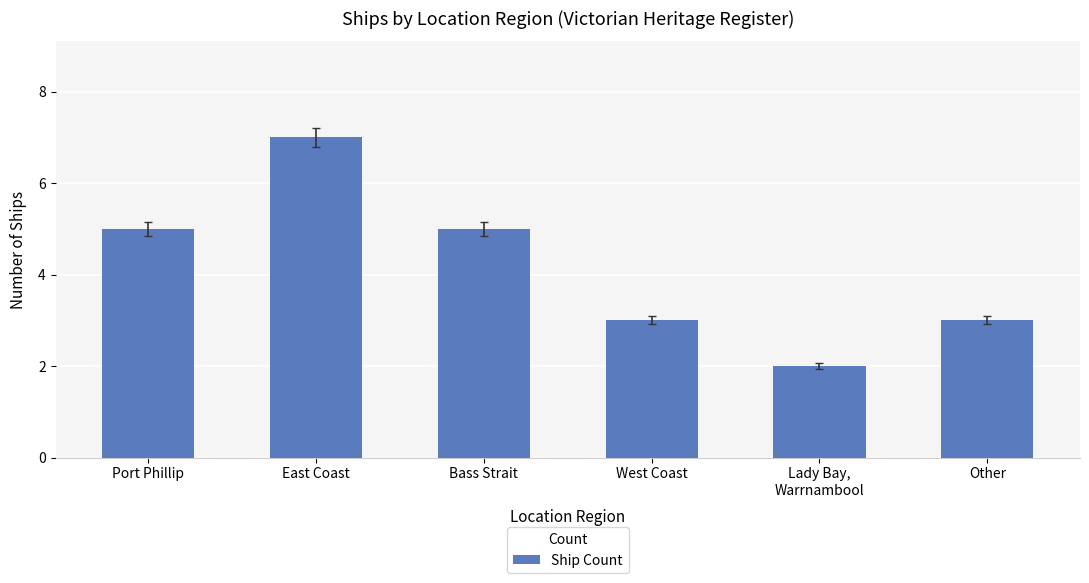

True or false: the data shows 5 at Other.

False